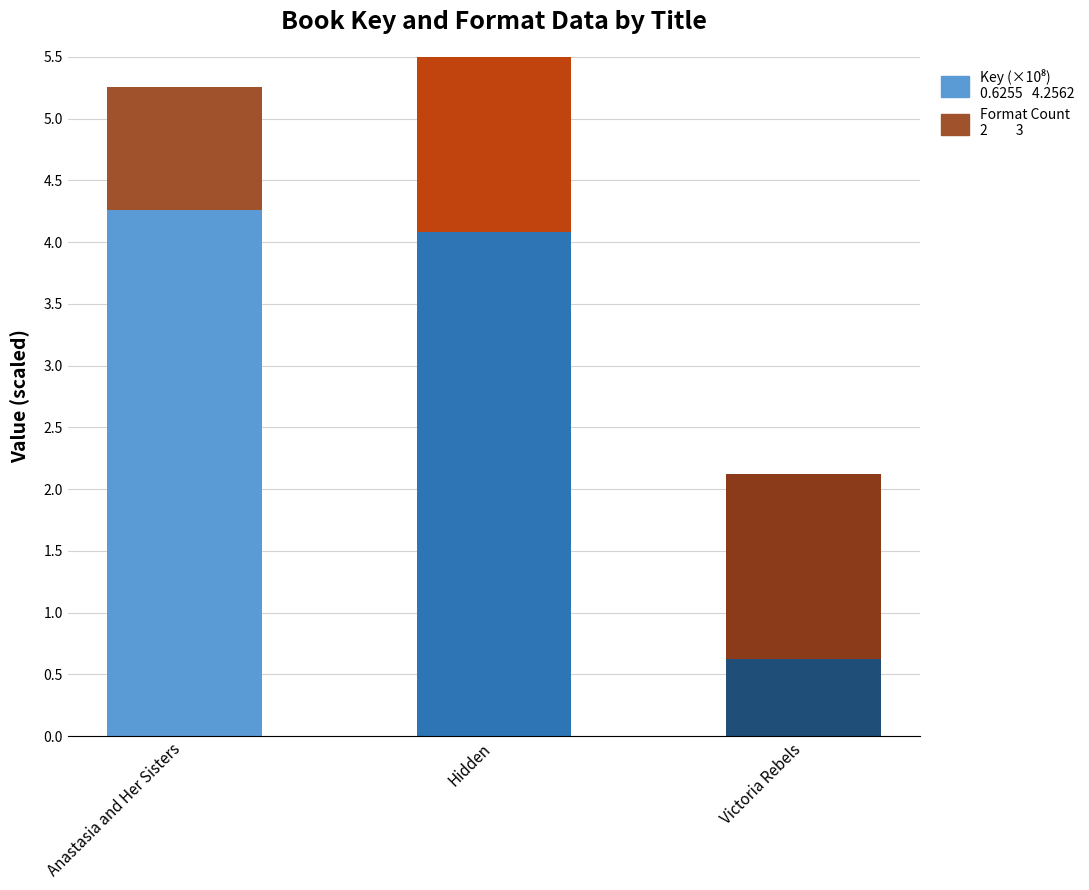

What position from the left is Victoria Rebels?

3